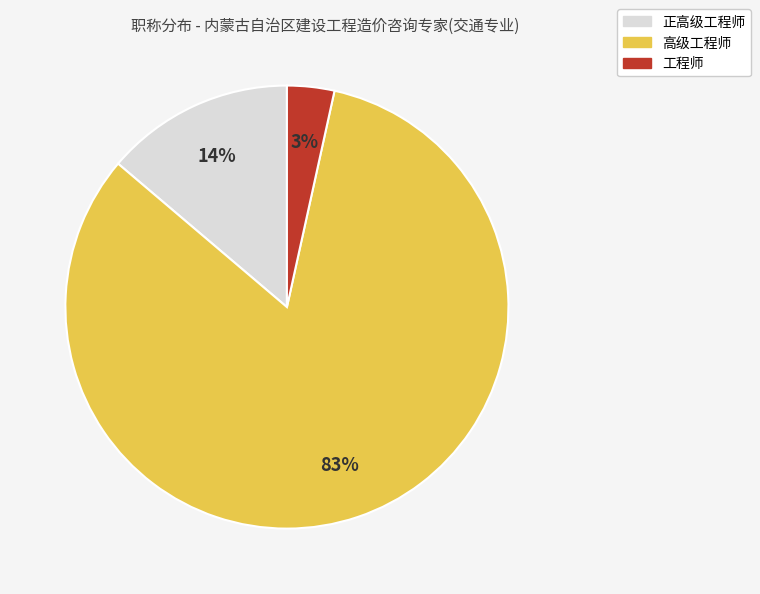

What percentage is the 高级工程师 slice, to the nearest percent?

83%